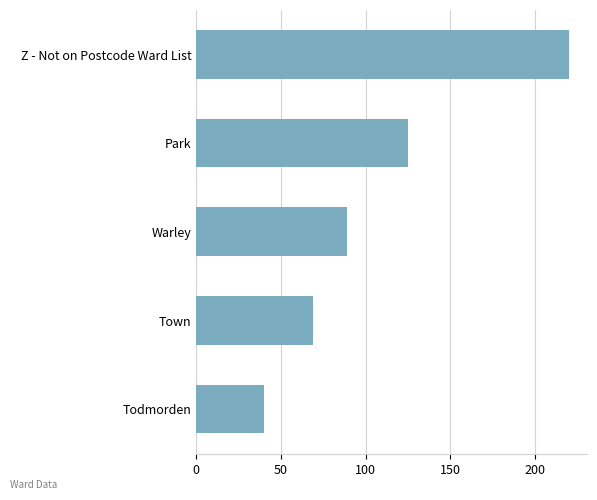

At which label is the value closest to 130?

Park